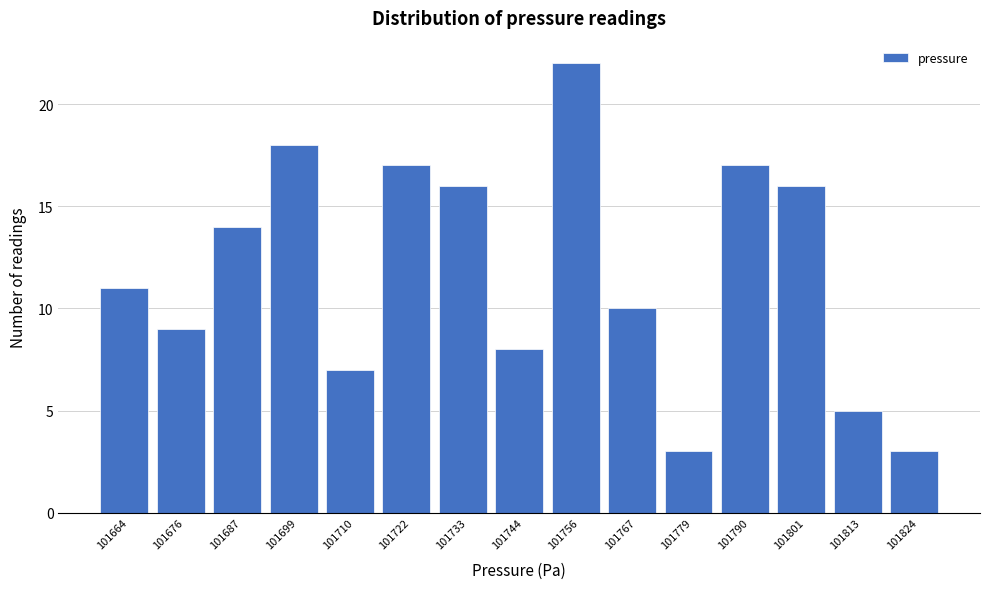

Reading left to right, list all the values displayed in this chart.

101664=11	101676=9	101687=14	101699=18	101710=7	101722=17	101733=16	101744=8	101756=22	101767=10	101779=3	101790=17	101801=16	101813=5	101824=3